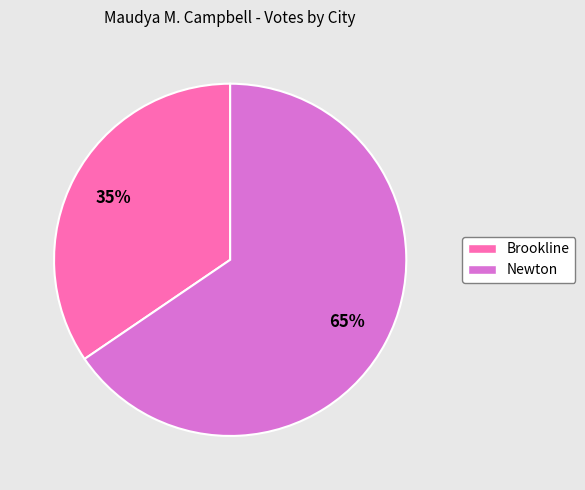

Approximately how many times larger is the value at Brookline compared to Newton?

0.5